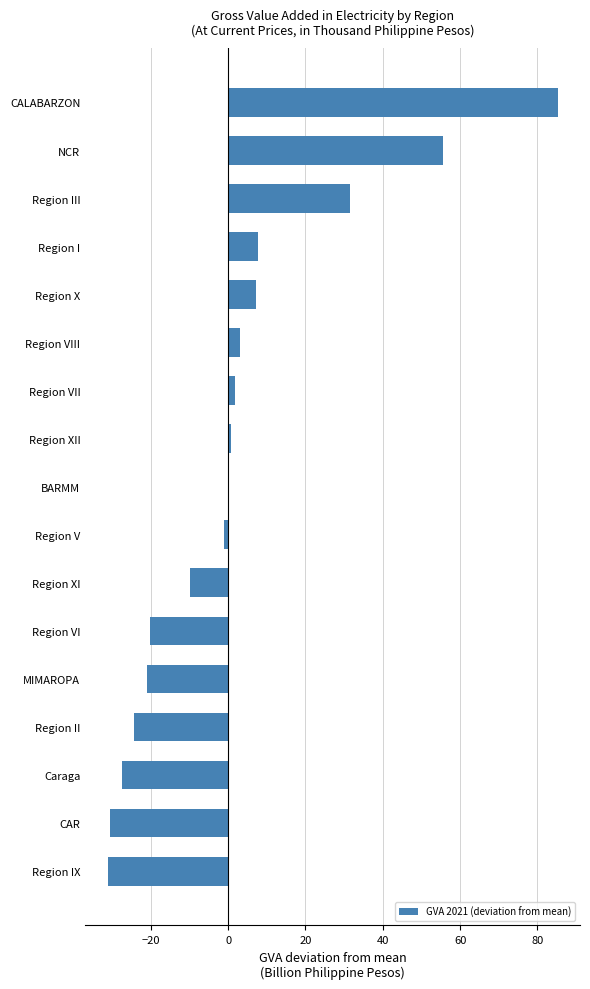

The value at Region III is 16.6. True or false?

False